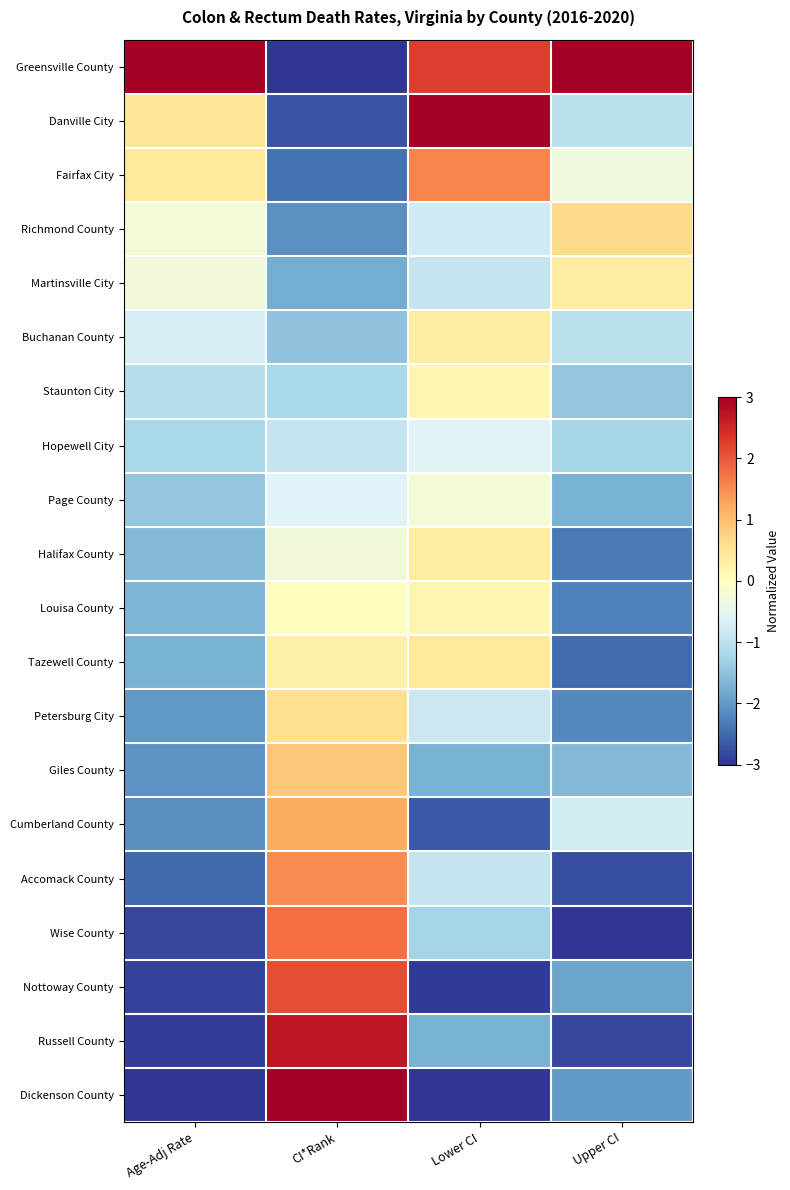

What is the total value across all series at Lower CI?

-9.2